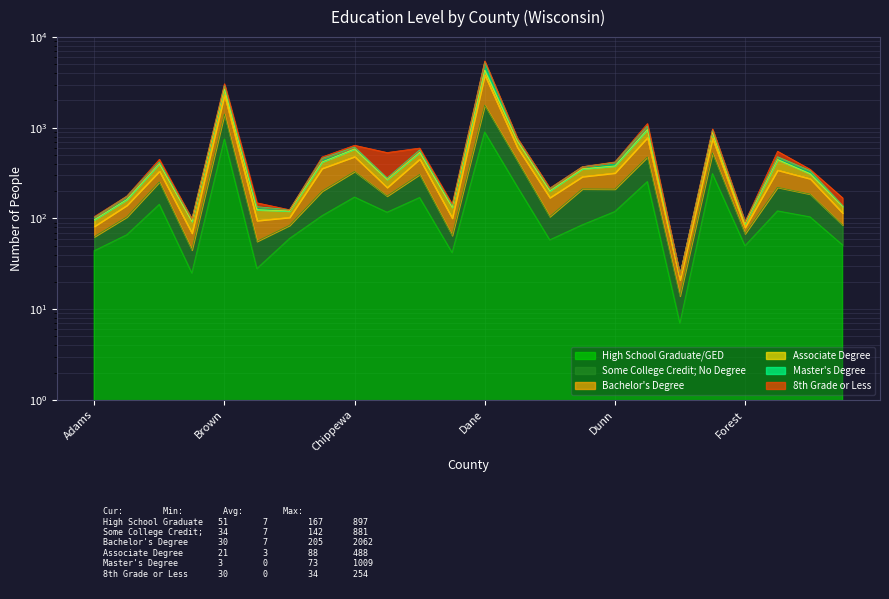

What is the label of the 16th point from the right?

Chippewa